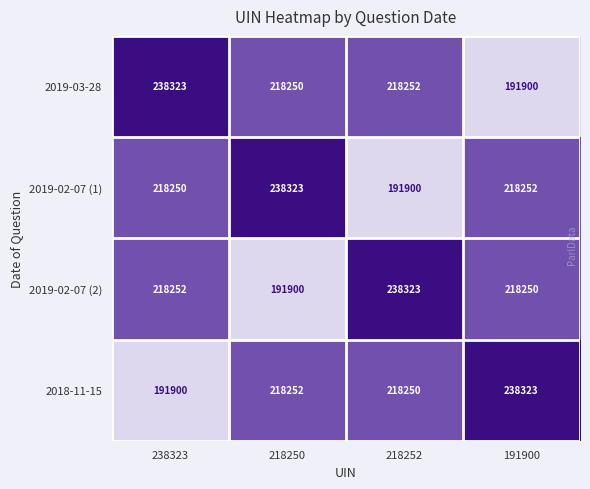

What is the highest value of the 2019-02-07 (2) series?

238323